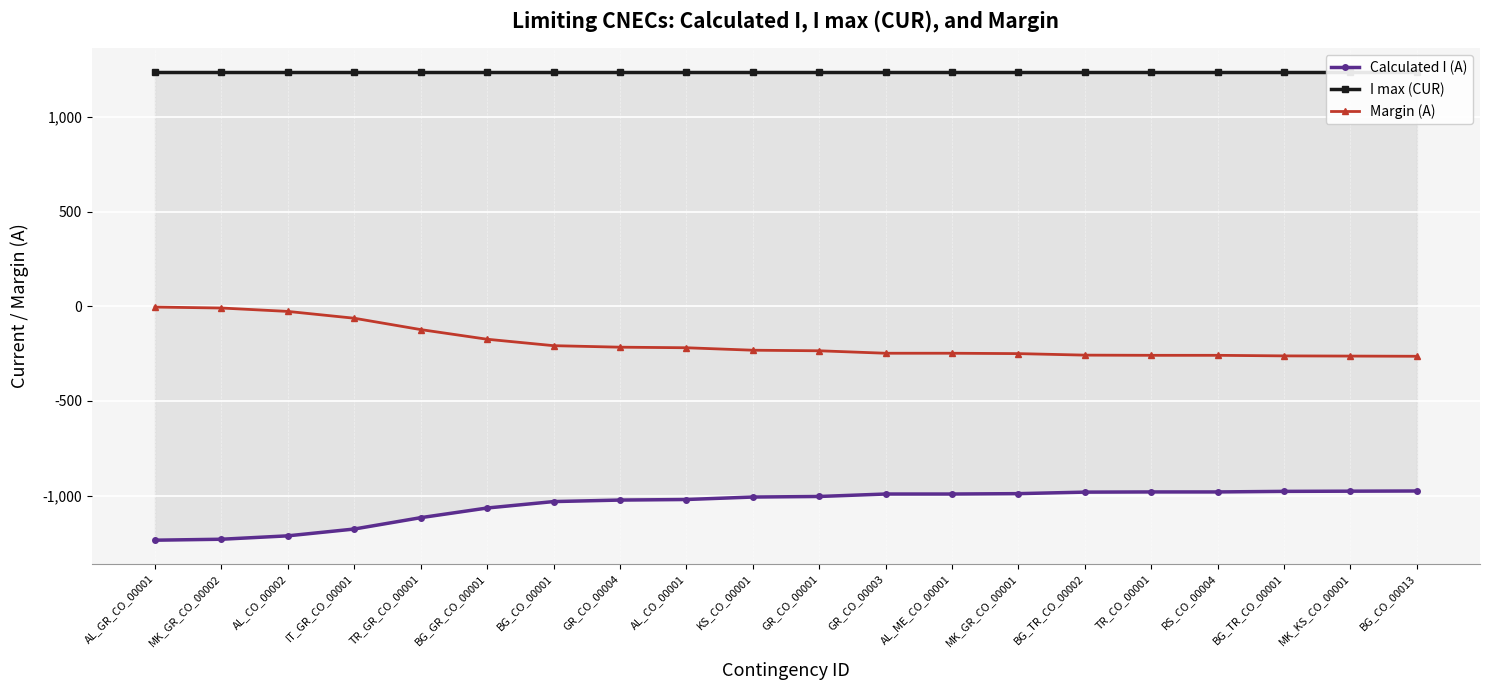

What is the greatest value displayed?

1240